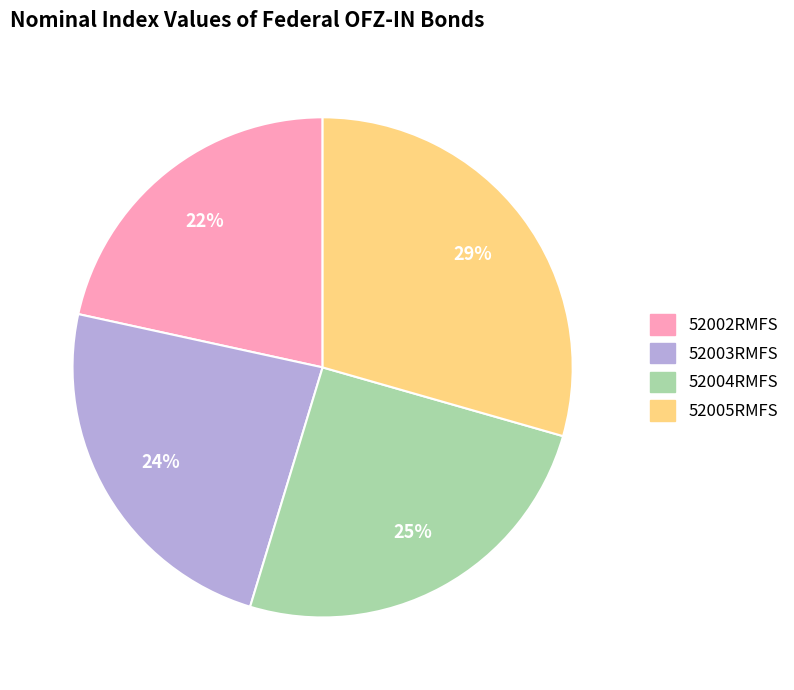

To the nearest percent, what portion does 52003RMFS represent?

24%